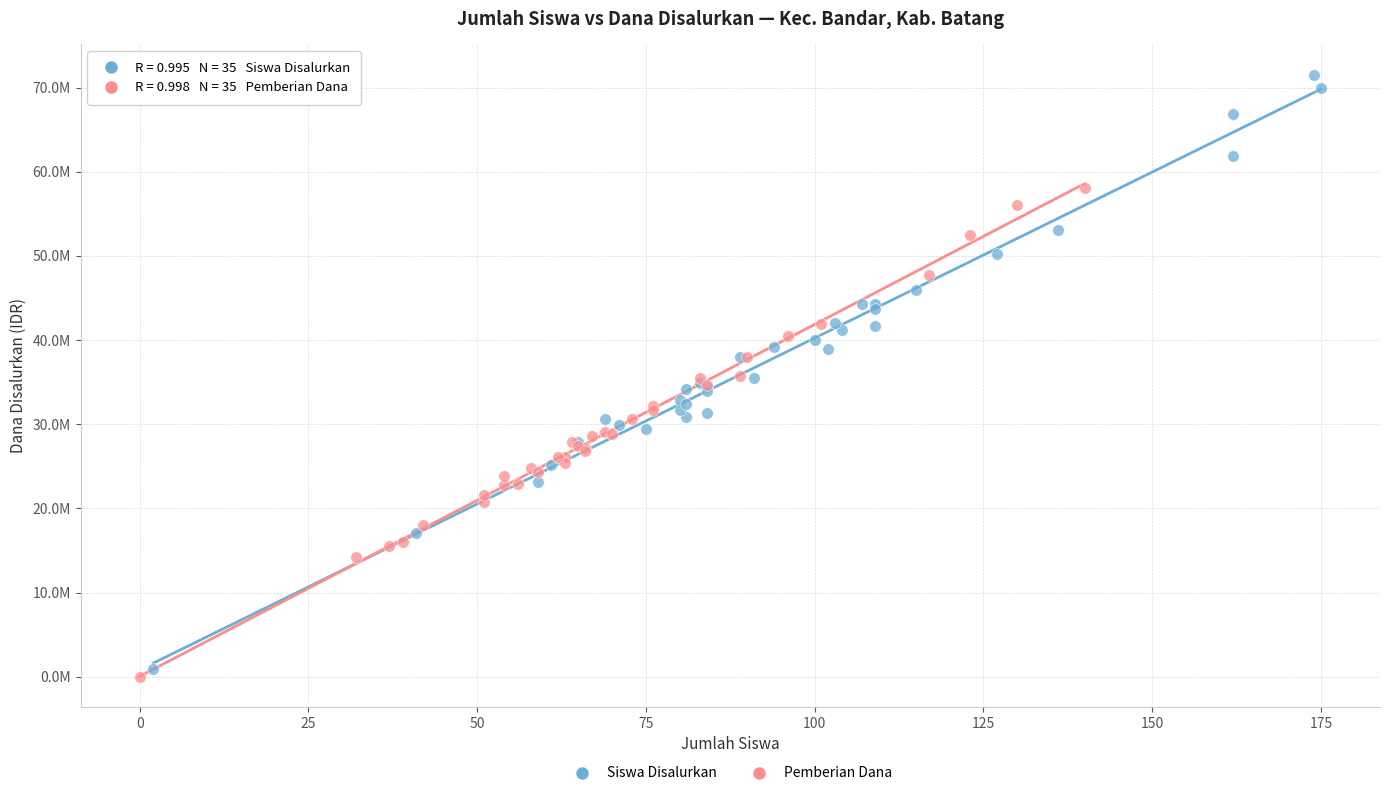

Which series contains the lowest Y value?

Pemberian Dana